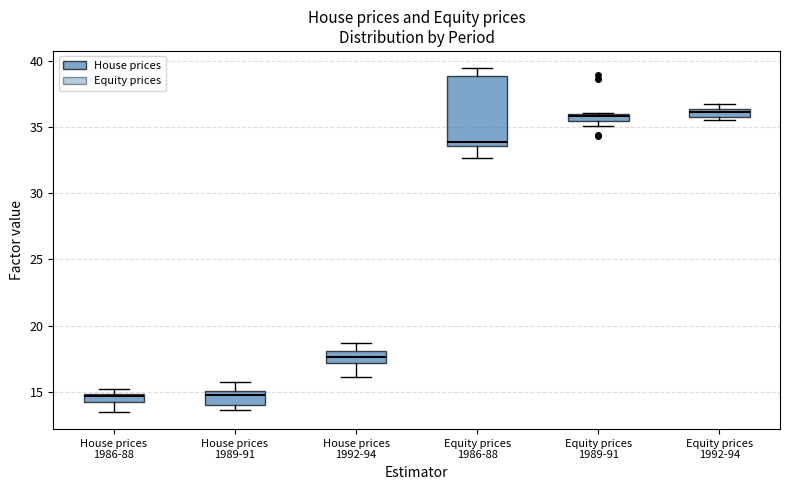

Where is the upper edge of the box for House prices 1986-88 on the y-axis? The values are not printed on the chart, so give them approximately, as read against the axis.

15.0